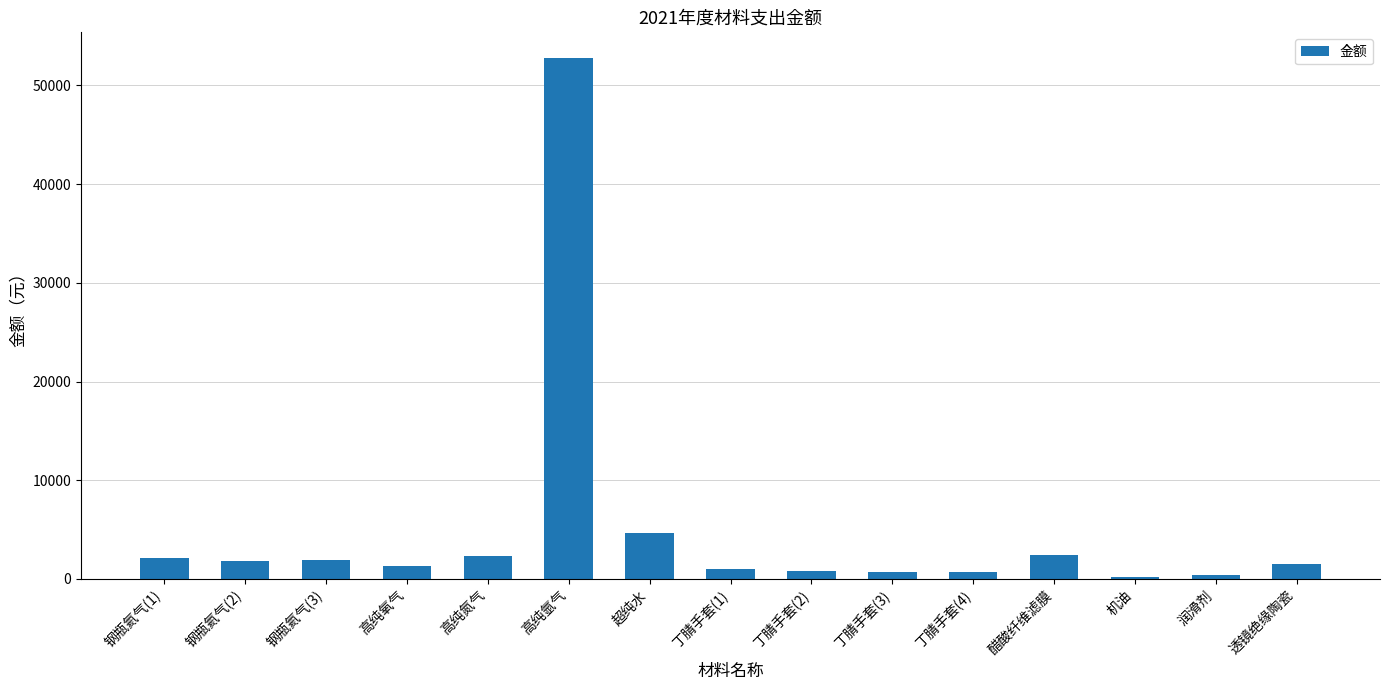

Where does the data first go above 1484?

钢瓶氦气(1)